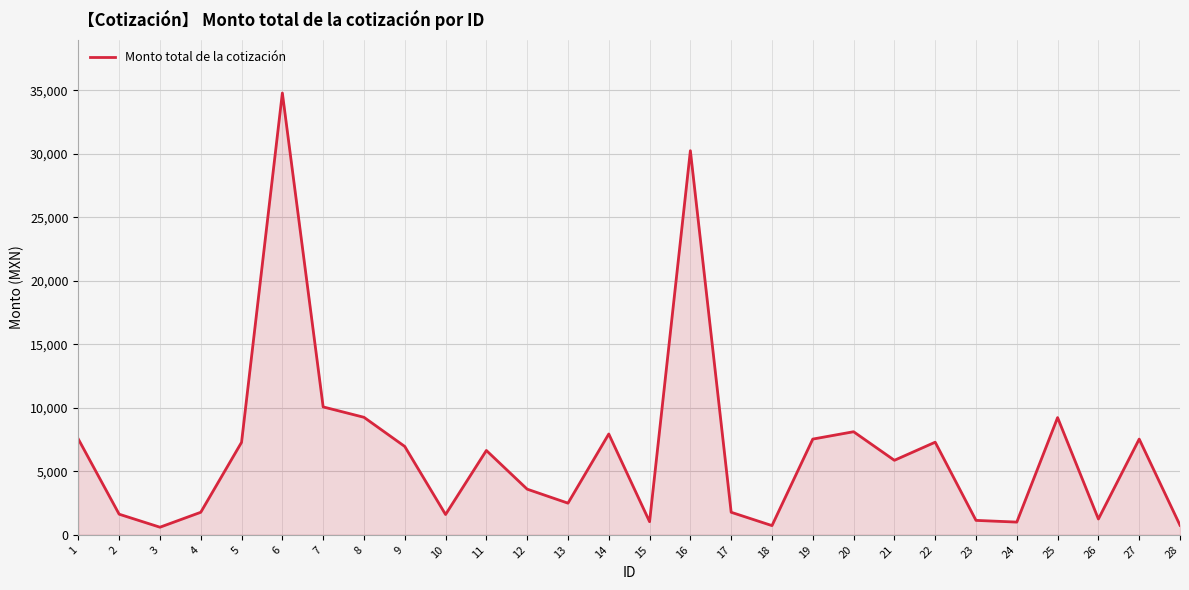

What is the average value?

6632.6